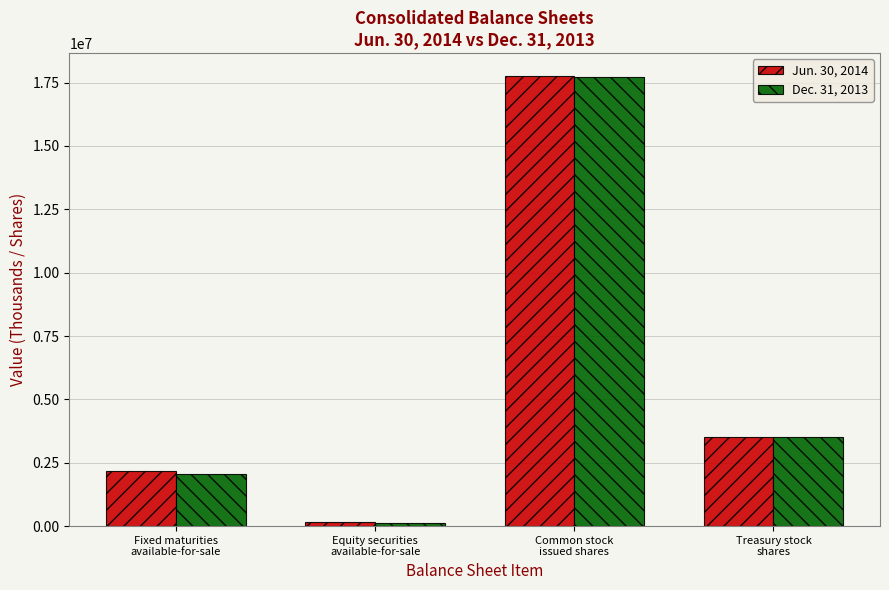

Rank the categories by Dec. 31, 2013 value from lowest to highest.

Equity securities
available-for-sale, Fixed maturities
available-for-sale, Treasury stock
shares, Common stock
issued shares